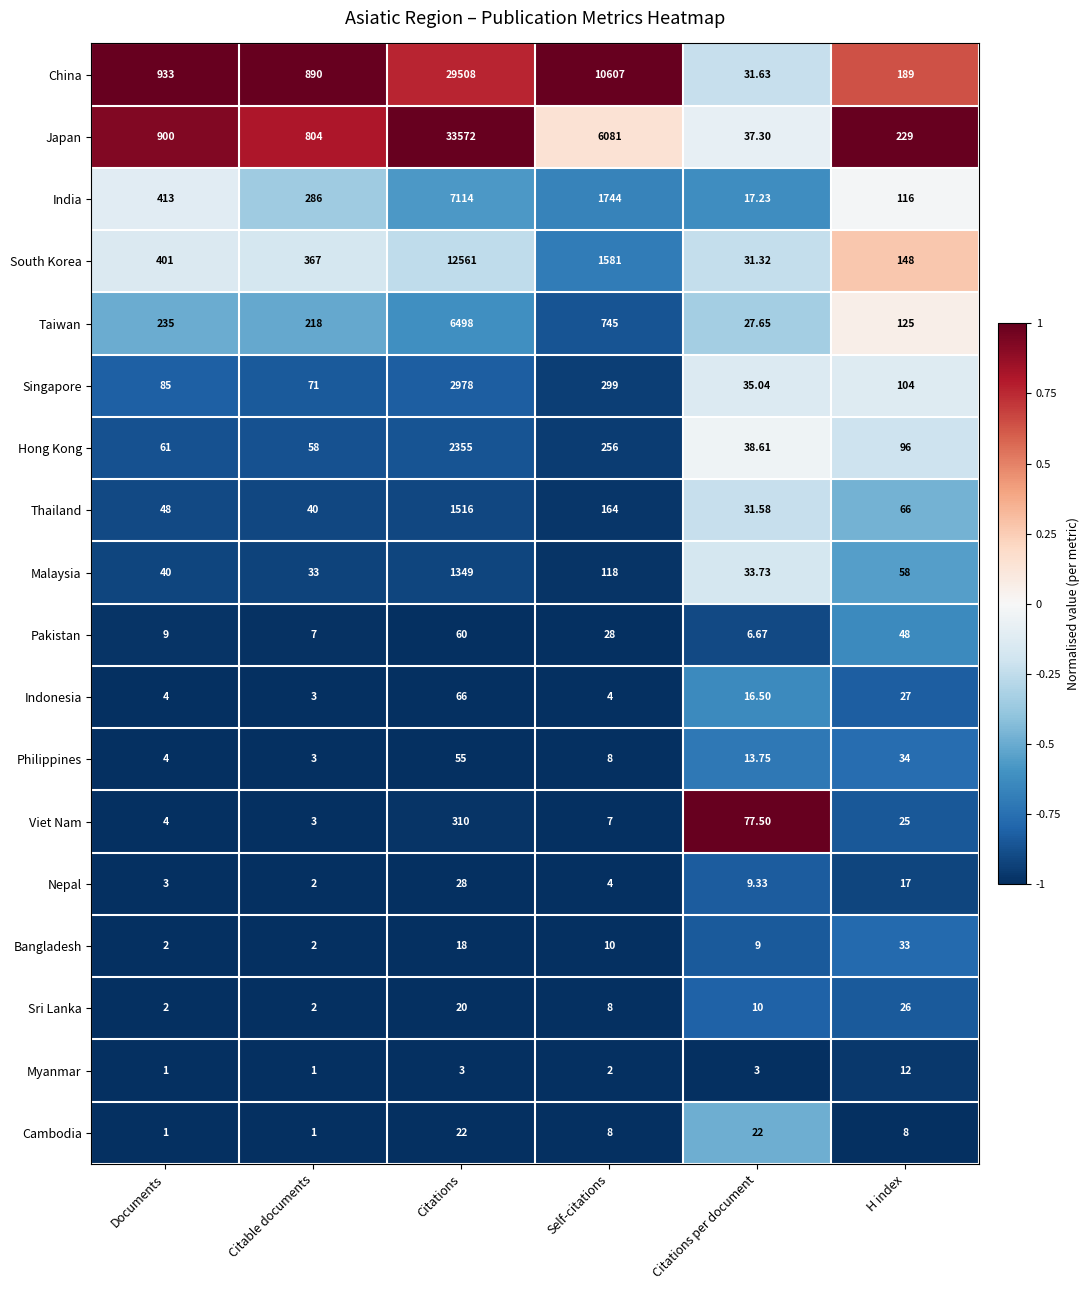

What is the difference between the highest and lowest values at Citations per document?

74.5